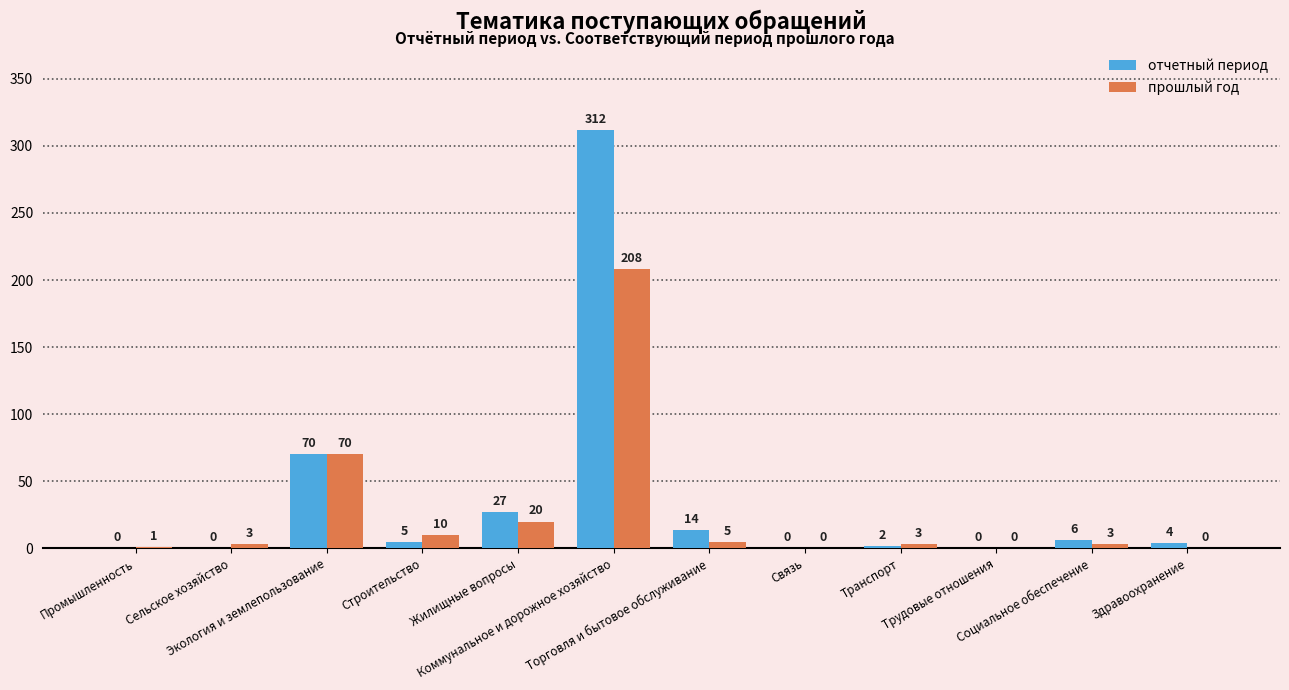

How many positive values does the отчетный период series have?

8